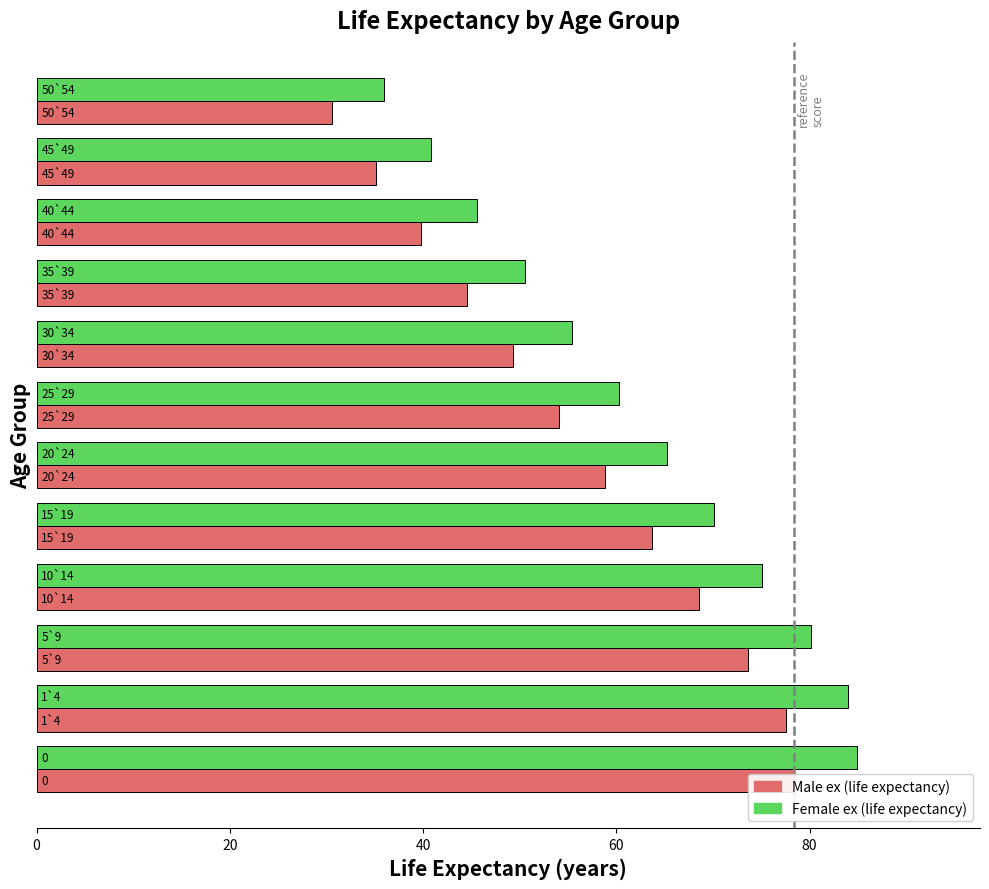

How many bars are there in total?

24